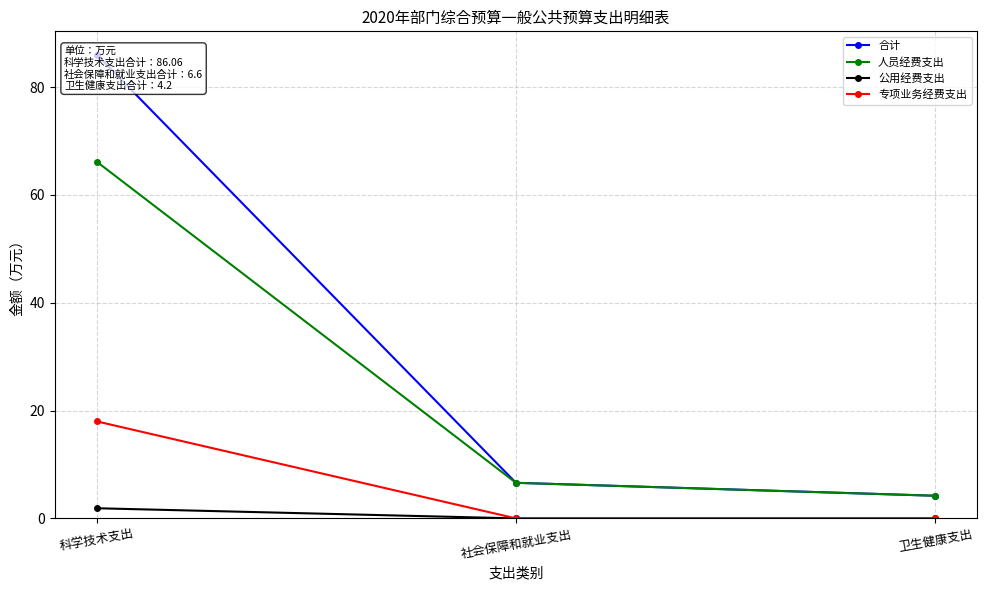

Is it true that 专项业务经费支出 equals 11.6 at 社会保障和就业支出?

False